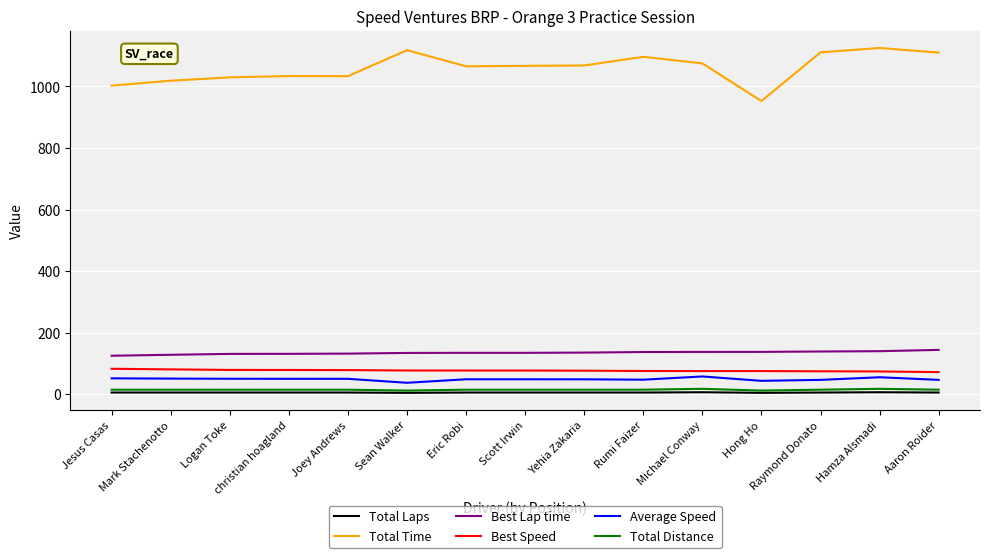

What is the difference between the maximum and minimum values in the Best Speed series?

10.9